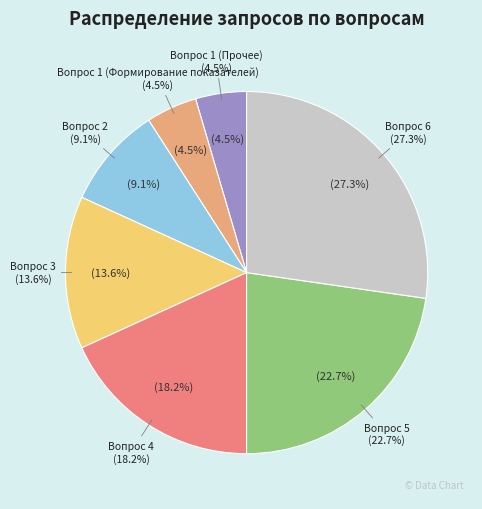

Count the number of slices in the pie.

7